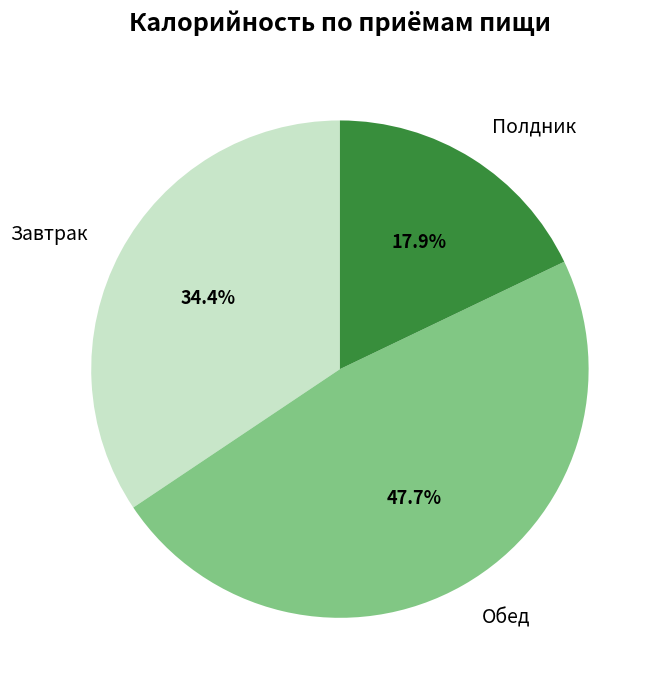

What portion of the pie excludes Обед?

52.3%